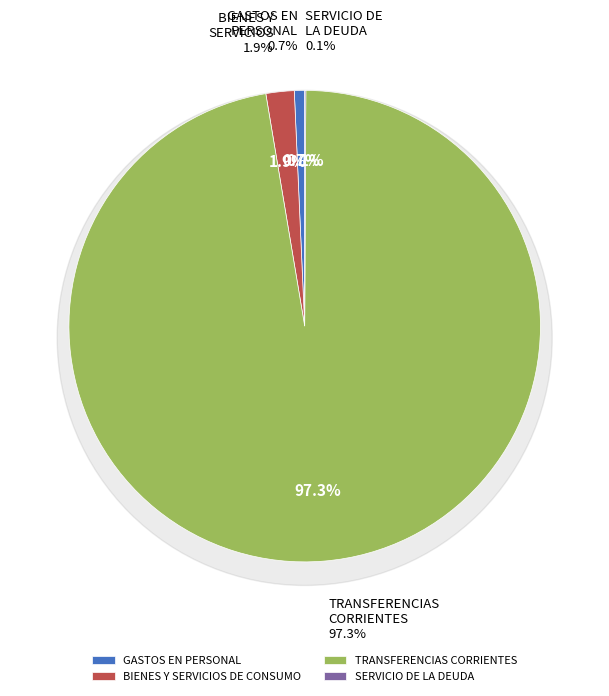

Is there a majority slice in this chart?

Yes